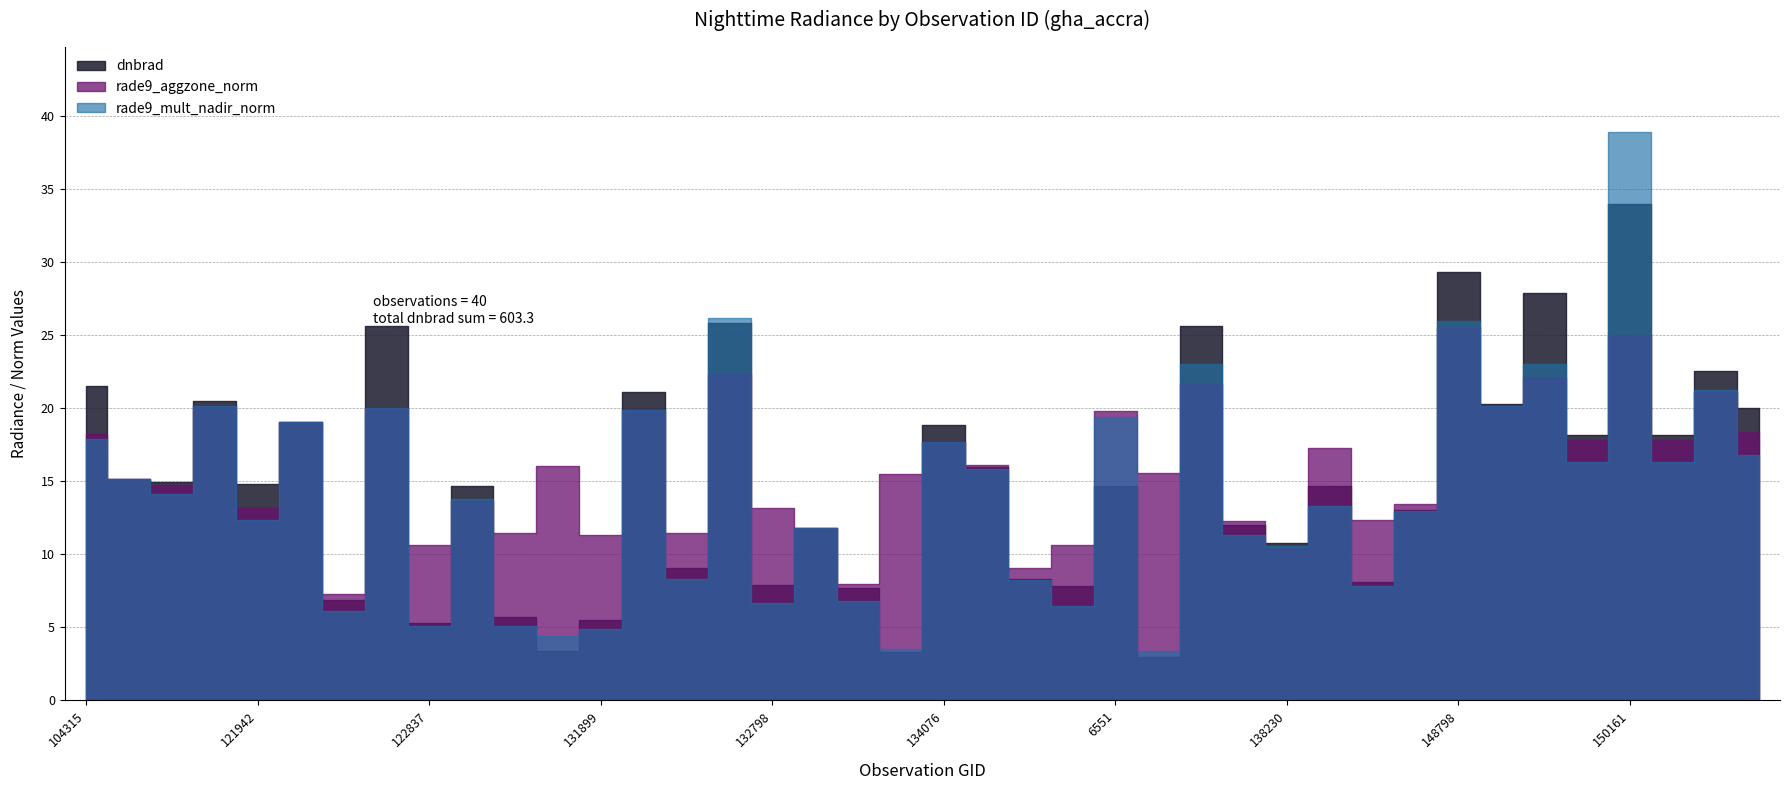

List the labels in order of rade9_mult_nadir_norm value, largest first.

150161, 132606, 148798, 137852, 149961, 150533, 149775, 121249, 122463, 132076, 6551, 122118, 104315, 134076, 151274, 150147, 150348, 134260, 104431, 115591, 123011, 139813, 143488, 121942, 133159, 138038, 138230, 132426, 137268, 140005, 133343, 132798, 137458, 122289, 123728, 122837, 131899, 131704, 133701, 137664